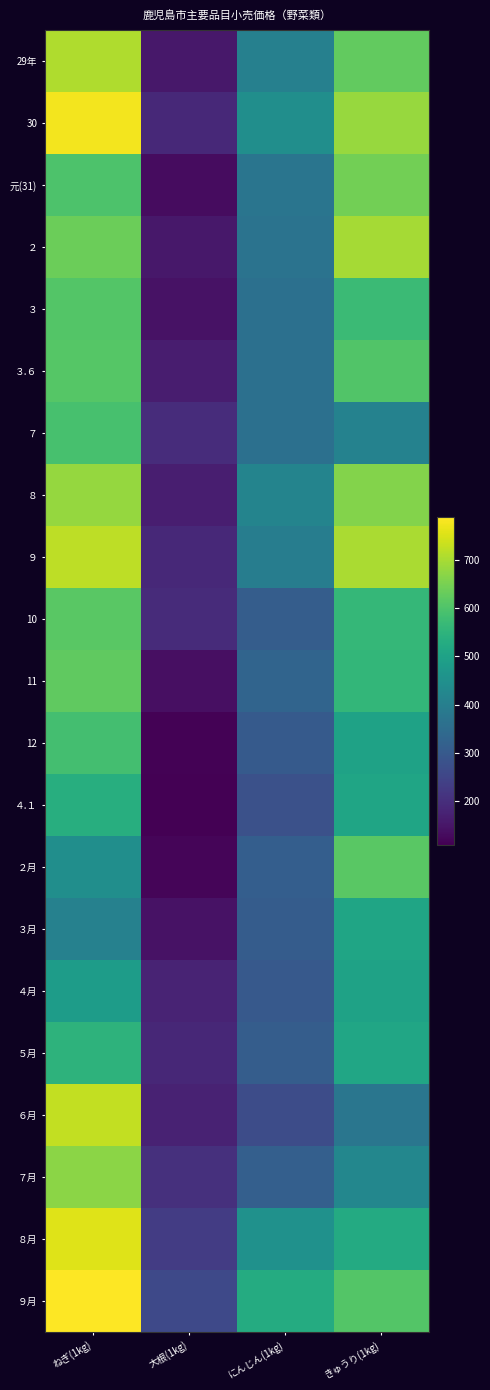

How many data points does each series have?

4